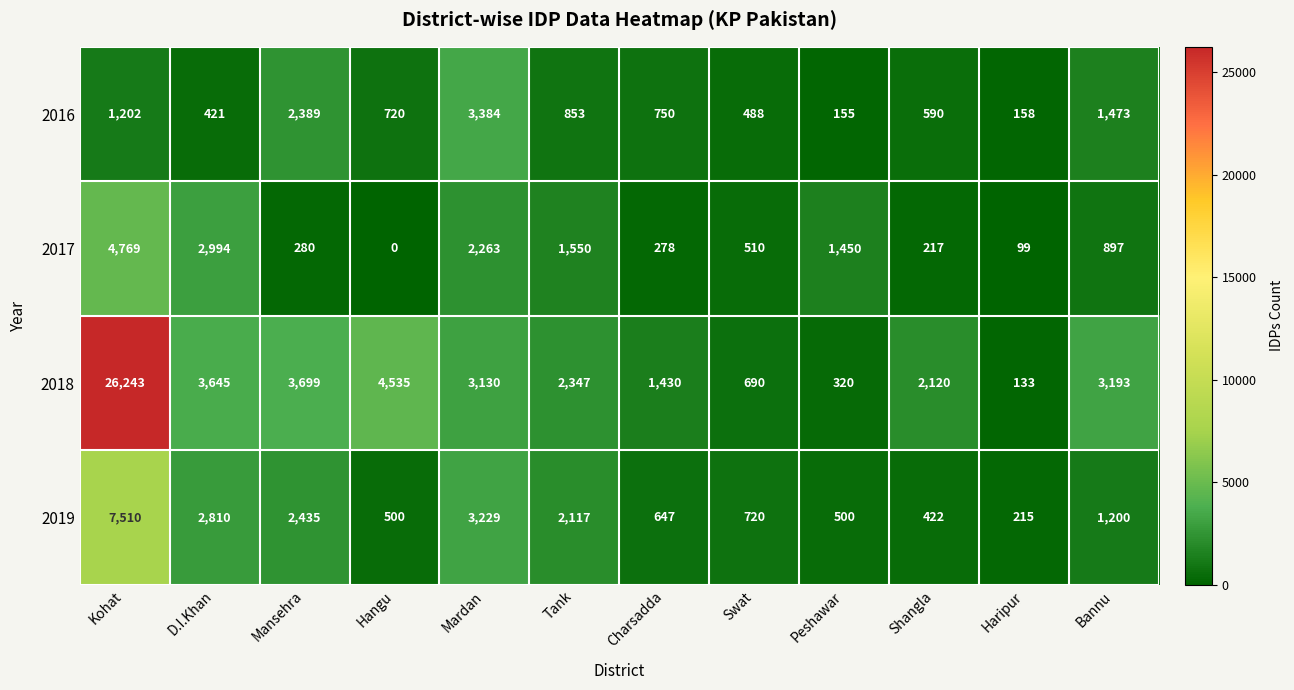

At how many categories does at least one series exceed 762?

10